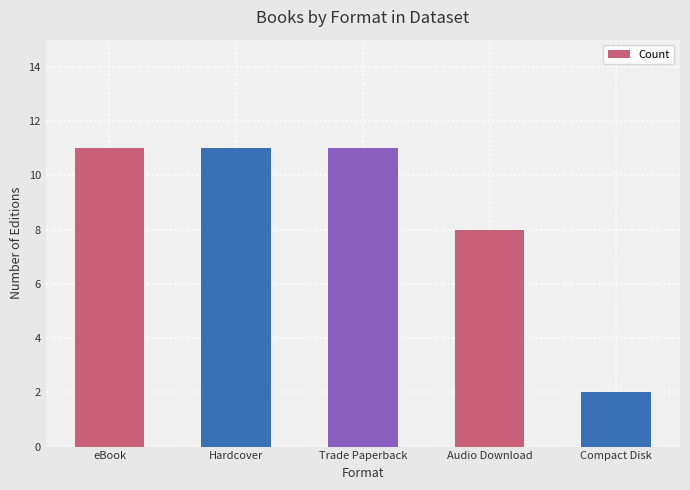

Does the chart contain any negative values?

No